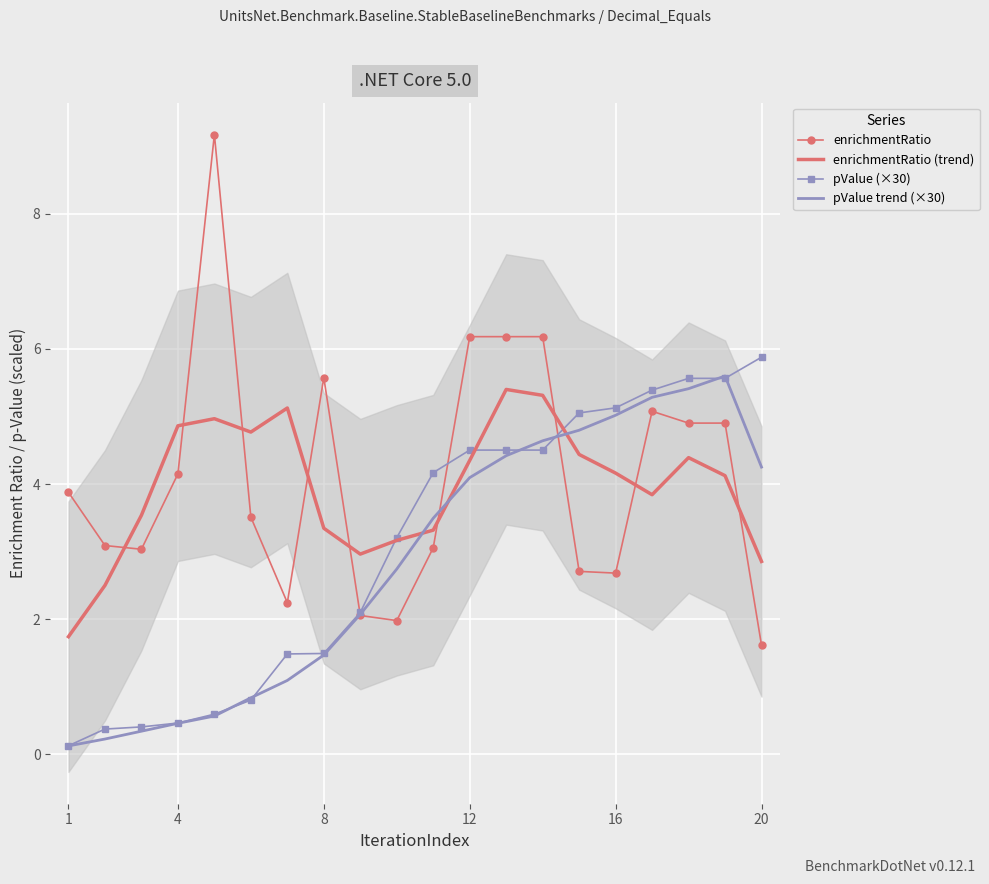

How many intersections are there between enrichmentRatio (trend) and pValue (×30)?

3